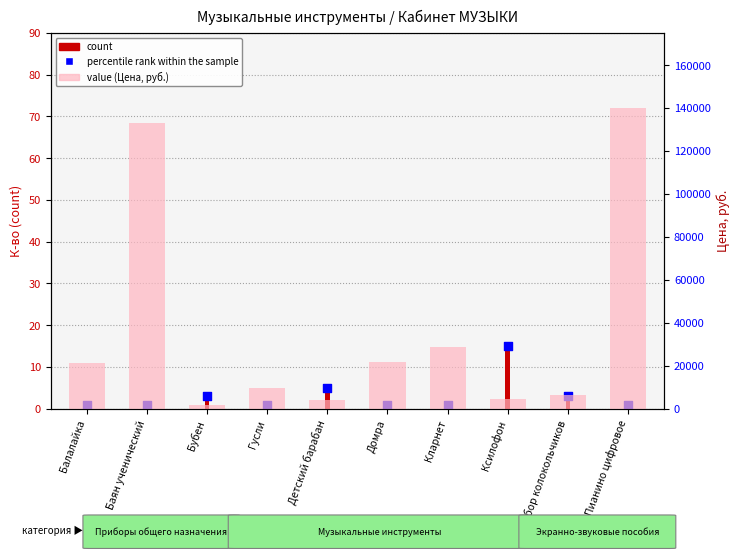

At how many categories does at least one series exceed 55535?

2